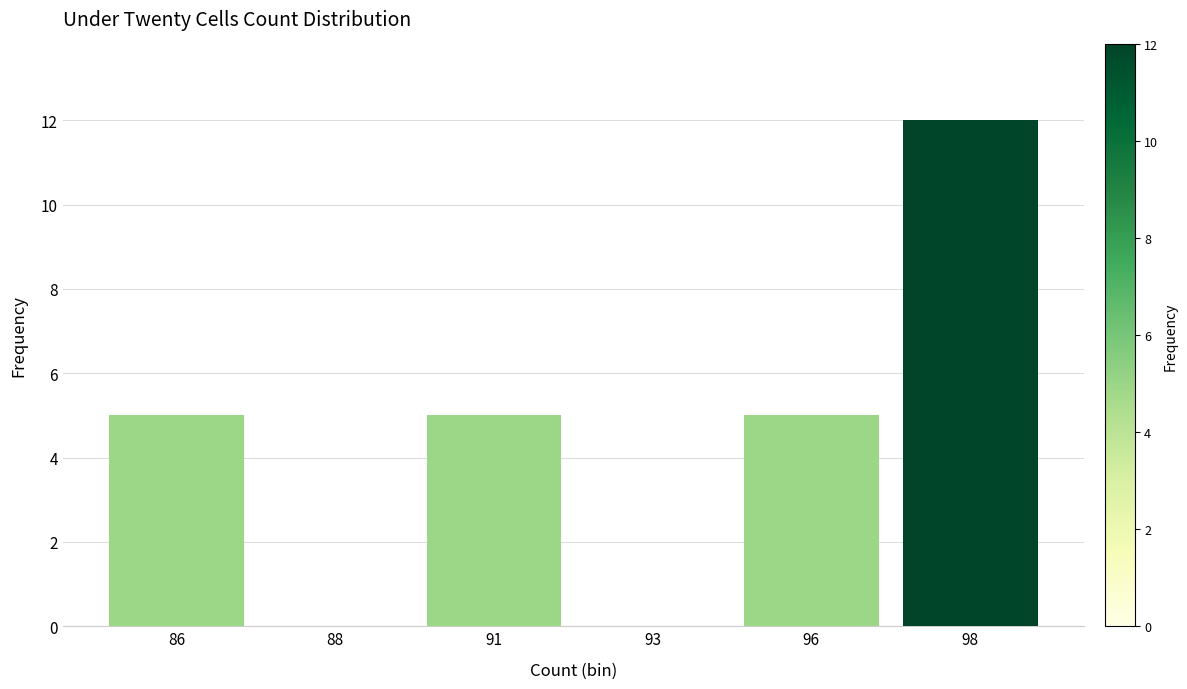

Reading left to right, what are all the values shown in this chart?

86=5	88=0	91=5	93=0	96=5	98=12